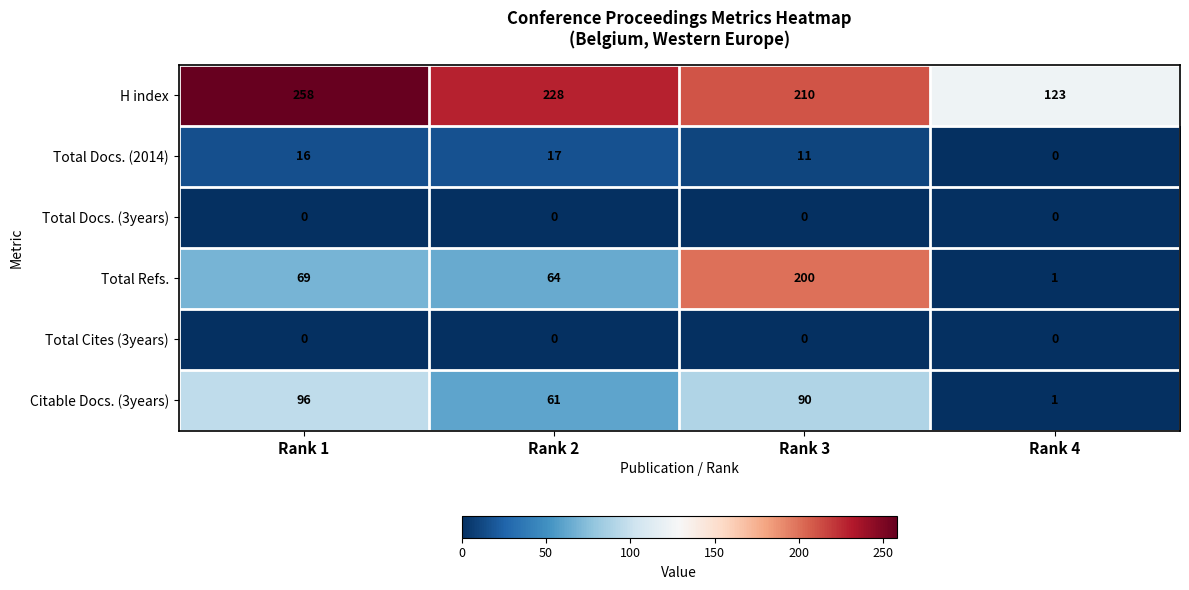

Which series has the widest spread of values?

Total Refs.